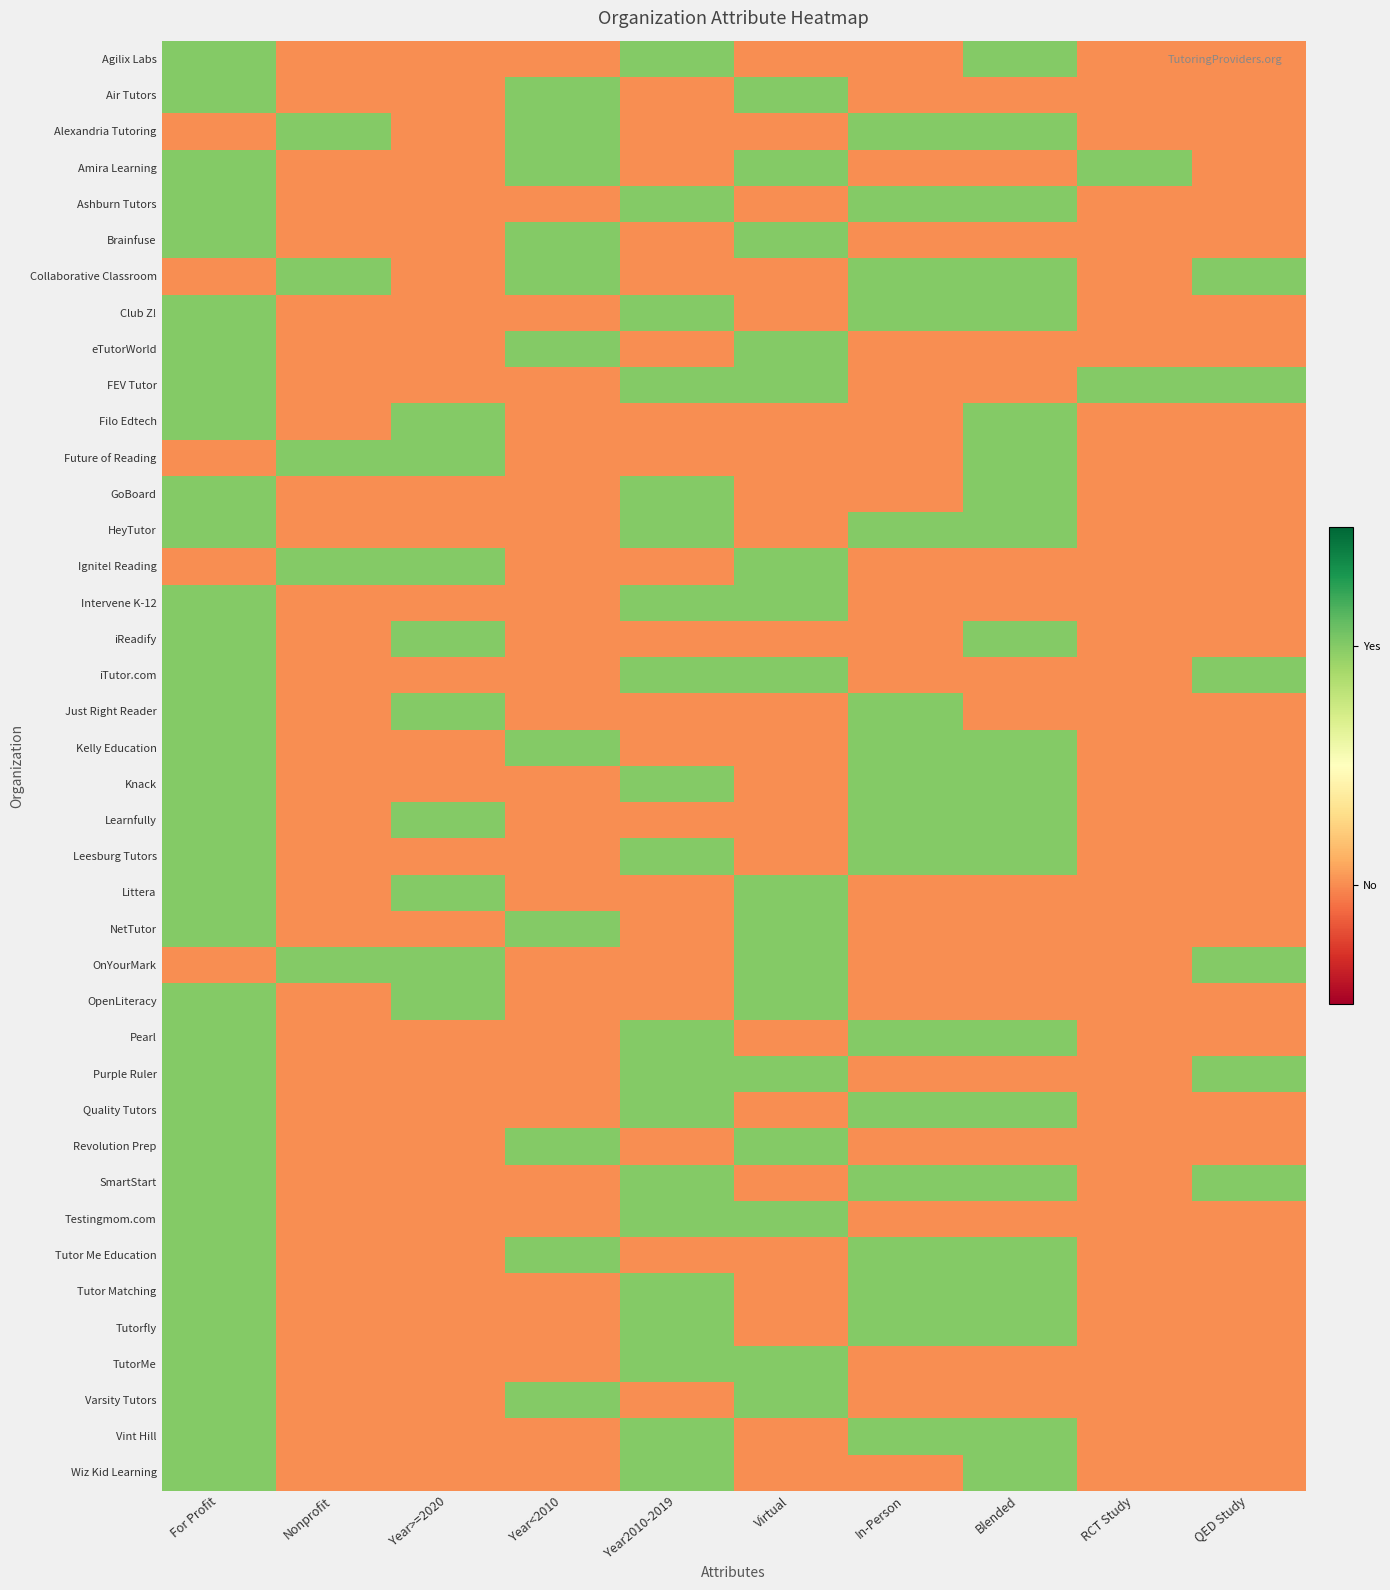

Reading left to right, list all the values displayed in this chart.

Agilix Labs: For Profit=1	Nonprofit=0	Year>=2020=0	Year<2010=0	Year2010-2019=1	Virtual=0	In-Person=0	Blended=1	RCT Study=0	QED Study=0
Air Tutors: For Profit=1	Nonprofit=0	Year>=2020=0	Year<2010=1	Year2010-2019=0	Virtual=1	In-Person=0	Blended=0	RCT Study=0	QED Study=0
Alexandria Tutoring: For Profit=0	Nonprofit=1	Year>=2020=0	Year<2010=1	Year2010-2019=0	Virtual=0	In-Person=1	Blended=1	RCT Study=0	QED Study=0
Amira Learning: For Profit=1	Nonprofit=0	Year>=2020=0	Year<2010=1	Year2010-2019=0	Virtual=1	In-Person=0	Blended=0	RCT Study=1	QED Study=0
Ashburn Tutors: For Profit=1	Nonprofit=0	Year>=2020=0	Year<2010=0	Year2010-2019=1	Virtual=0	In-Person=1	Blended=1	RCT Study=0	QED Study=0
Brainfuse: For Profit=1	Nonprofit=0	Year>=2020=0	Year<2010=1	Year2010-2019=0	Virtual=1	In-Person=0	Blended=0	RCT Study=0	QED Study=0
Collaborative Classroom: For Profit=0	Nonprofit=1	Year>=2020=0	Year<2010=1	Year2010-2019=0	Virtual=0	In-Person=1	Blended=1	RCT Study=0	QED Study=1
Club Z!: For Profit=1	Nonprofit=0	Year>=2020=0	Year<2010=0	Year2010-2019=1	Virtual=0	In-Person=1	Blended=1	RCT Study=0	QED Study=0
eTutorWorld: For Profit=1	Nonprofit=0	Year>=2020=0	Year<2010=1	Year2010-2019=0	Virtual=1	In-Person=0	Blended=0	RCT Study=0	QED Study=0
FEV Tutor: For Profit=1	Nonprofit=0	Year>=2020=0	Year<2010=0	Year2010-2019=1	Virtual=1	In-Person=0	Blended=0	RCT Study=1	QED Study=1
Filo Edtech: For Profit=1	Nonprofit=0	Year>=2020=1	Year<2010=0	Year2010-2019=0	Virtual=0	In-Person=0	Blended=1	RCT Study=0	QED Study=0
Future of Reading: For Profit=0	Nonprofit=1	Year>=2020=1	Year<2010=0	Year2010-2019=0	Virtual=0	In-Person=0	Blended=1	RCT Study=0	QED Study=0
GoBoard: For Profit=1	Nonprofit=0	Year>=2020=0	Year<2010=0	Year2010-2019=1	Virtual=0	In-Person=0	Blended=1	RCT Study=0	QED Study=0
HeyTutor: For Profit=1	Nonprofit=0	Year>=2020=0	Year<2010=0	Year2010-2019=1	Virtual=0	In-Person=1	Blended=1	RCT Study=0	QED Study=0
Ignite! Reading: For Profit=0	Nonprofit=1	Year>=2020=1	Year<2010=0	Year2010-2019=0	Virtual=1	In-Person=0	Blended=0	RCT Study=0	QED Study=0
Intervene K-12: For Profit=1	Nonprofit=0	Year>=2020=0	Year<2010=0	Year2010-2019=1	Virtual=1	In-Person=0	Blended=0	RCT Study=0	QED Study=0
iReadify: For Profit=1	Nonprofit=0	Year>=2020=1	Year<2010=0	Year2010-2019=0	Virtual=0	In-Person=0	Blended=1	RCT Study=0	QED Study=0
iTutor.com: For Profit=1	Nonprofit=0	Year>=2020=0	Year<2010=0	Year2010-2019=1	Virtual=1	In-Person=0	Blended=0	RCT Study=0	QED Study=1
Just Right Reader: For Profit=1	Nonprofit=0	Year>=2020=1	Year<2010=0	Year2010-2019=0	Virtual=0	In-Person=1	Blended=0	RCT Study=0	QED Study=0
Kelly Education: For Profit=1	Nonprofit=0	Year>=2020=0	Year<2010=1	Year2010-2019=0	Virtual=0	In-Person=1	Blended=1	RCT Study=0	QED Study=0
Knack: For Profit=1	Nonprofit=0	Year>=2020=0	Year<2010=0	Year2010-2019=1	Virtual=0	In-Person=1	Blended=1	RCT Study=0	QED Study=0
Learnfully: For Profit=1	Nonprofit=0	Year>=2020=1	Year<2010=0	Year2010-2019=0	Virtual=0	In-Person=1	Blended=1	RCT Study=0	QED Study=0
Leesburg Tutors: For Profit=1	Nonprofit=0	Year>=2020=0	Year<2010=0	Year2010-2019=1	Virtual=0	In-Person=1	Blended=1	RCT Study=0	QED Study=0
Littera: For Profit=1	Nonprofit=0	Year>=2020=1	Year<2010=0	Year2010-2019=0	Virtual=1	In-Person=0	Blended=0	RCT Study=0	QED Study=0
NetTutor: For Profit=1	Nonprofit=0	Year>=2020=0	Year<2010=1	Year2010-2019=0	Virtual=1	In-Person=0	Blended=0	RCT Study=0	QED Study=0
OnYourMark: For Profit=0	Nonprofit=1	Year>=2020=1	Year<2010=0	Year2010-2019=0	Virtual=1	In-Person=0	Blended=0	RCT Study=0	QED Study=1
OpenLiteracy: For Profit=1	Nonprofit=0	Year>=2020=1	Year<2010=0	Year2010-2019=0	Virtual=1	In-Person=0	Blended=0	RCT Study=0	QED Study=0
Pearl: For Profit=1	Nonprofit=0	Year>=2020=0	Year<2010=0	Year2010-2019=1	Virtual=0	In-Person=1	Blended=1	RCT Study=0	QED Study=0
Purple Ruler: For Profit=1	Nonprofit=0	Year>=2020=0	Year<2010=0	Year2010-2019=1	Virtual=1	In-Person=0	Blended=0	RCT Study=0	QED Study=1
Quality Tutors: For Profit=1	Nonprofit=0	Year>=2020=0	Year<2010=0	Year2010-2019=1	Virtual=0	In-Person=1	Blended=1	RCT Study=0	QED Study=0
Revolution Prep: For Profit=1	Nonprofit=0	Year>=2020=0	Year<2010=1	Year2010-2019=0	Virtual=1	In-Person=0	Blended=0	RCT Study=0	QED Study=0
SmartStart: For Profit=1	Nonprofit=0	Year>=2020=0	Year<2010=0	Year2010-2019=1	Virtual=0	In-Person=1	Blended=1	RCT Study=0	QED Study=1
Testingmom.com: For Profit=1	Nonprofit=0	Year>=2020=0	Year<2010=0	Year2010-2019=1	Virtual=1	In-Person=0	Blended=0	RCT Study=0	QED Study=0
Tutor Me Education: For Profit=1	Nonprofit=0	Year>=2020=0	Year<2010=1	Year2010-2019=0	Virtual=0	In-Person=1	Blended=1	RCT Study=0	QED Study=0
Tutor Matching: For Profit=1	Nonprofit=0	Year>=2020=0	Year<2010=0	Year2010-2019=1	Virtual=0	In-Person=1	Blended=1	RCT Study=0	QED Study=0
Tutorfly: For Profit=1	Nonprofit=0	Year>=2020=0	Year<2010=0	Year2010-2019=1	Virtual=0	In-Person=1	Blended=1	RCT Study=0	QED Study=0
TutorMe: For Profit=1	Nonprofit=0	Year>=2020=0	Year<2010=0	Year2010-2019=1	Virtual=1	In-Person=0	Blended=0	RCT Study=0	QED Study=0
Varsity Tutors: For Profit=1	Nonprofit=0	Year>=2020=0	Year<2010=1	Year2010-2019=0	Virtual=1	In-Person=0	Blended=0	RCT Study=0	QED Study=0
Vint Hill: For Profit=1	Nonprofit=0	Year>=2020=0	Year<2010=0	Year2010-2019=1	Virtual=0	In-Person=1	Blended=1	RCT Study=0	QED Study=0
Wiz Kid Learning: For Profit=1	Nonprofit=0	Year>=2020=0	Year<2010=0	Year2010-2019=1	Virtual=0	In-Person=0	Blended=1	RCT Study=0	QED Study=0